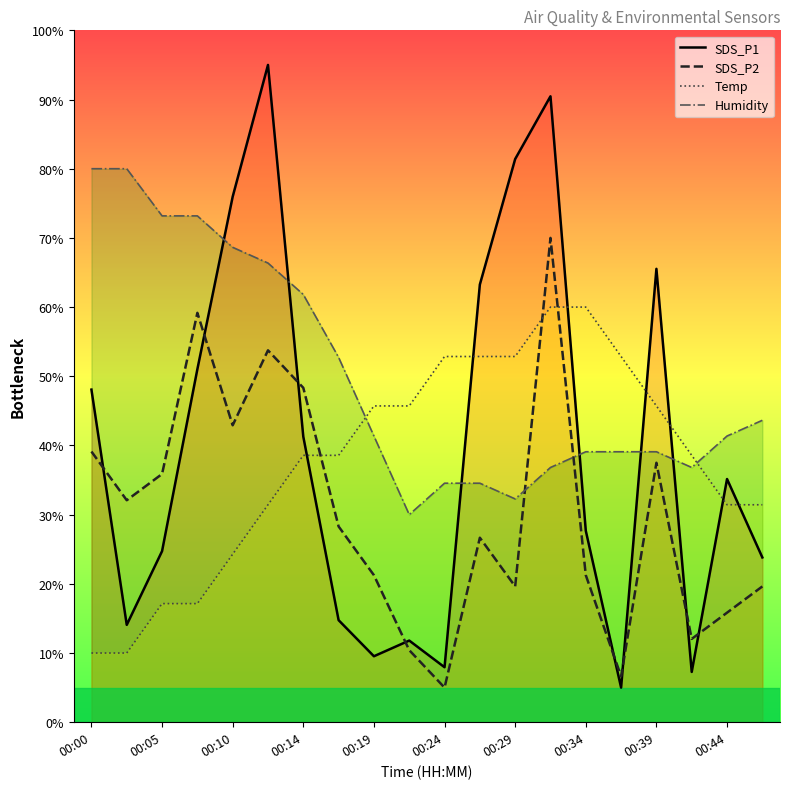

Reading left to right, transcribe all the data shown in this chart.

SDS_P1: 48.1	14.1	24.7	51.0	76.0	95.0	41.3	14.7	9.5	11.8	7.9	63.3	81.4	90.5	27.7	5.0	65.5	7.3	35.2	23.8
SDS_P2: 39.1	32.1	35.9	59.2	42.9	53.7	48.3	28.3	21.2	10.4	5.0	26.7	19.6	70.0	21.2	6.6	37.5	12.0	15.8	19.6
Temp: 10.0	10.0	17.1	17.1	24.3	31.4	38.6	38.6	45.7	45.7	52.9	52.9	52.9	60.0	60.0	52.9	45.7	38.6	31.4	31.4
Humidity: 80.0	80.0	73.2	73.2	68.6	66.4	61.8	52.7	41.4	30.0	34.5	34.5	32.3	36.8	39.1	39.1	39.1	36.8	41.4	43.6